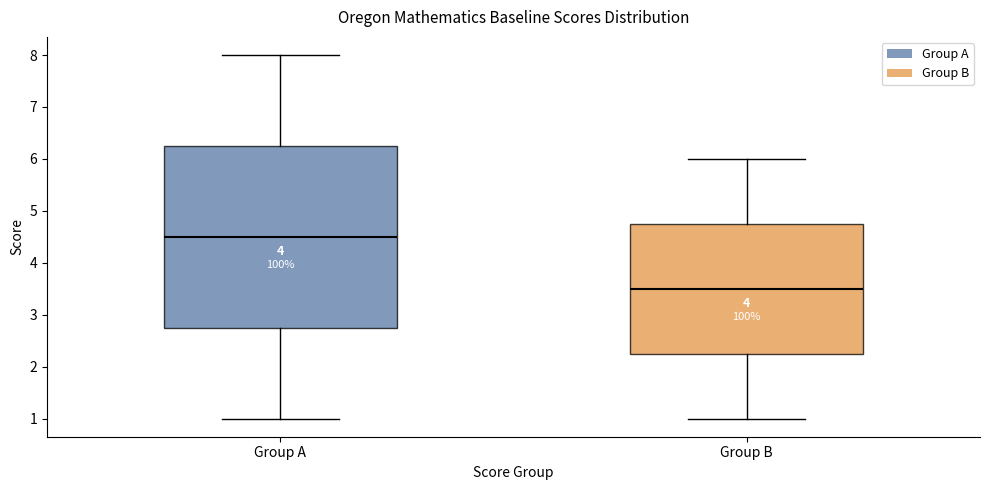

Reading left to right, transcribe this box plot: for each box, give where its median line is, the range the box spans, and where its two whiskers end, as read against the y-axis. The values are not printed on the chart, so give them approximately, as read against the axis.

Group A: median 4.5, box 2.8 to 6.3, whiskers 1.0 to 8.0
Group B: median 3.5, box 2.3 to 4.8, whiskers 1.0 to 6.0